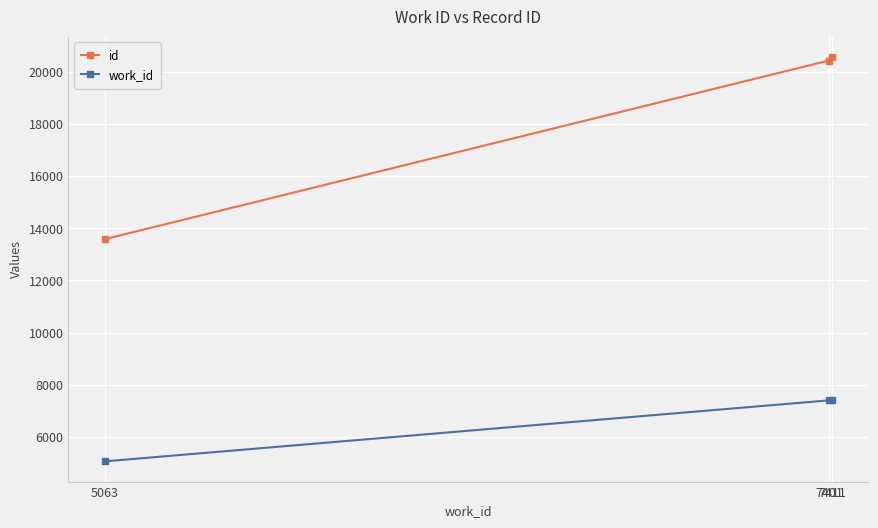

What is the sum of the work_id values at 5063 and 7411?

12474